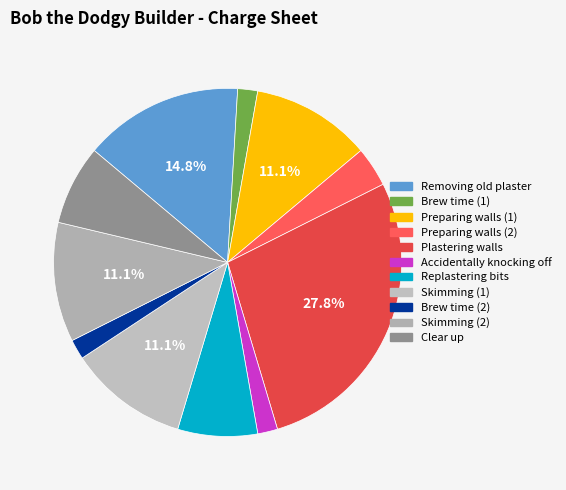

What percentage is the Skimming (1) slice, to the nearest percent?

11%